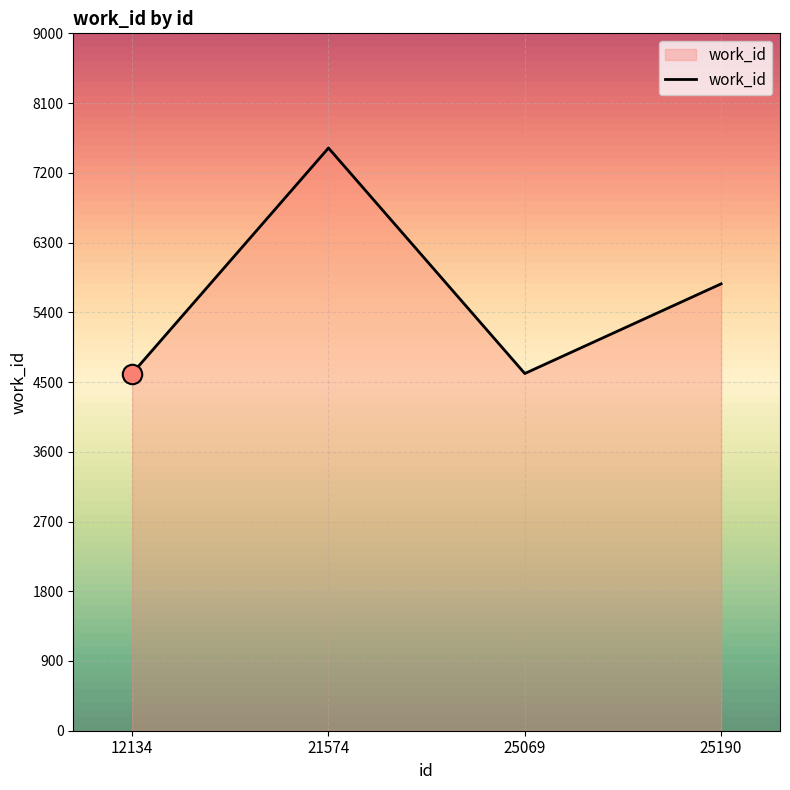

The value at 25069 is 2069. True or false?

False